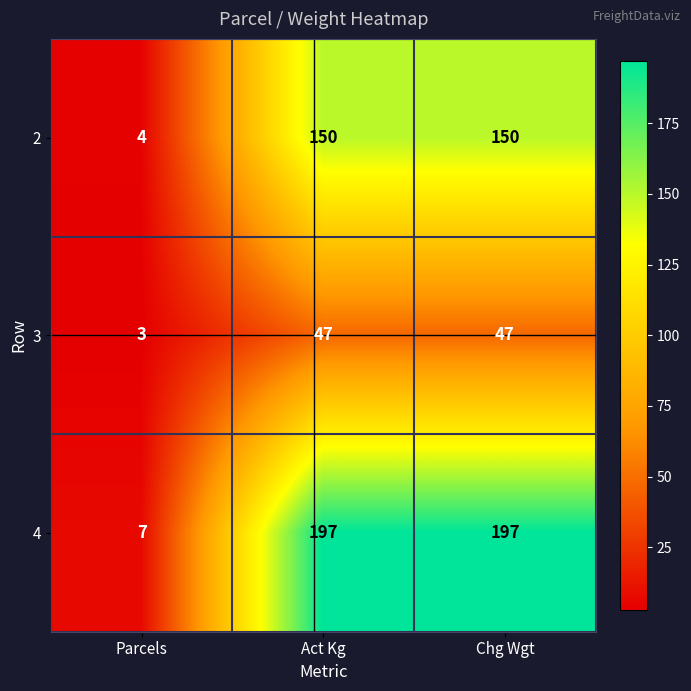

List the series in order of their overall mean, highest first.

4, 2, 3